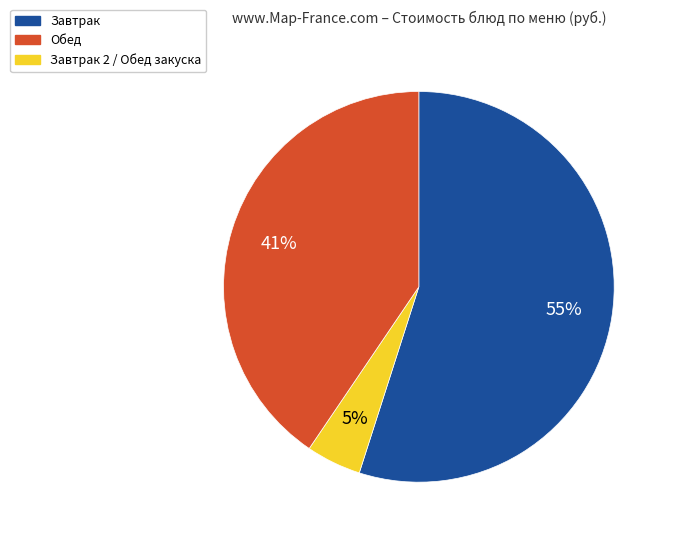

To the nearest percent, what is the difference between the largest and smallest slice percentages?

50%